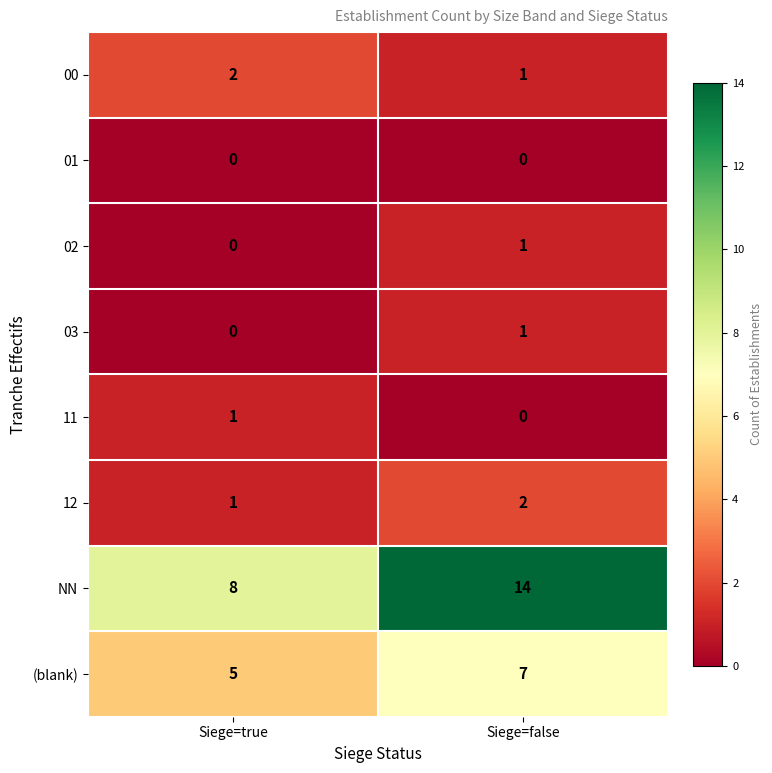

At which label does 11 reach its peak?

Siege=true